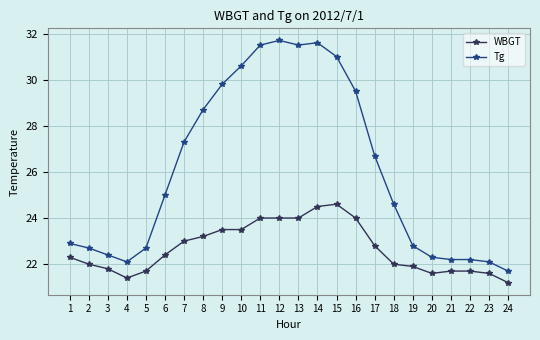

True or false: WBGT and Tg intersect in this chart.

False